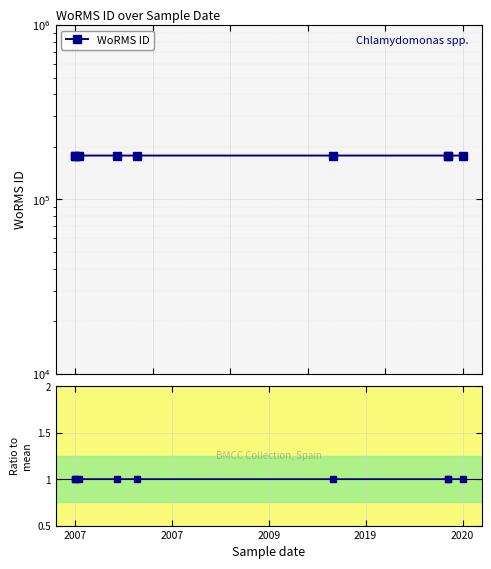

Where is Ratio to mean nearest to the value 1?

2007